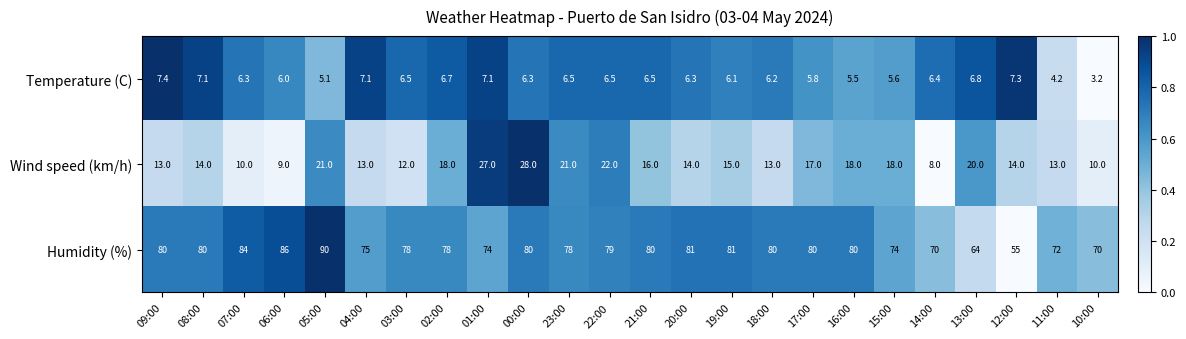

What value does the Temperature (C) series have at 07:00?

6.3